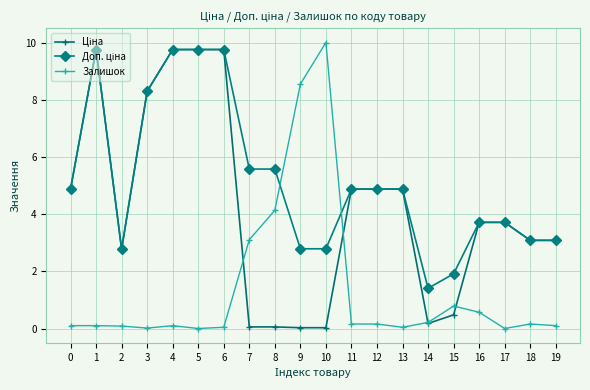

Is it true that Залишок equals 1.4 at 15?

False